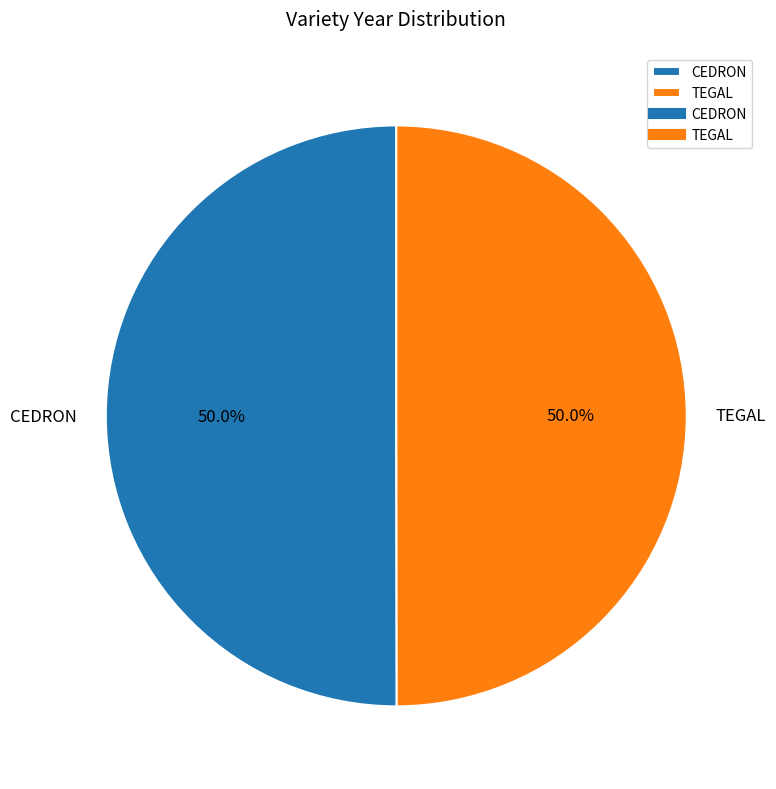

Combined, what portion of the pie is CEDRON and TEGAL?

100.0%